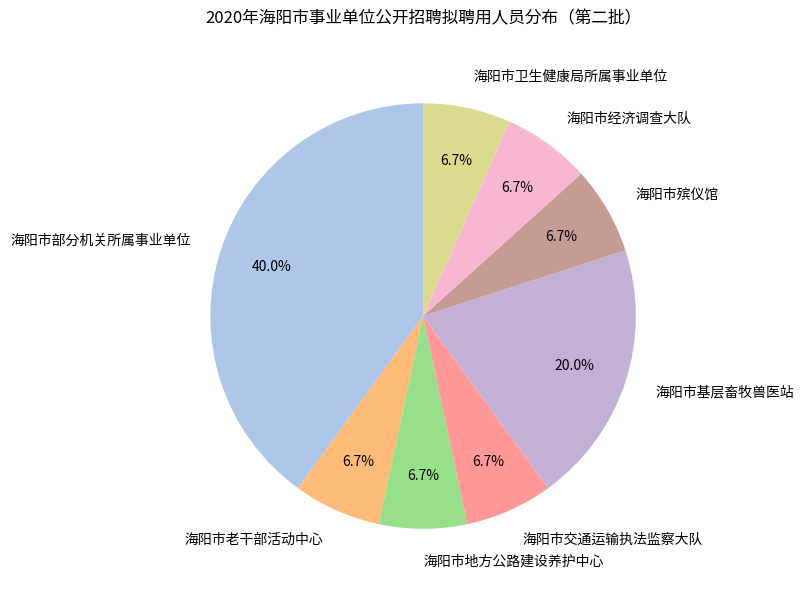

Is the sum of 海阳市老干部活动中心 and 海阳市部分机关所属事业单位 greater than half?

No